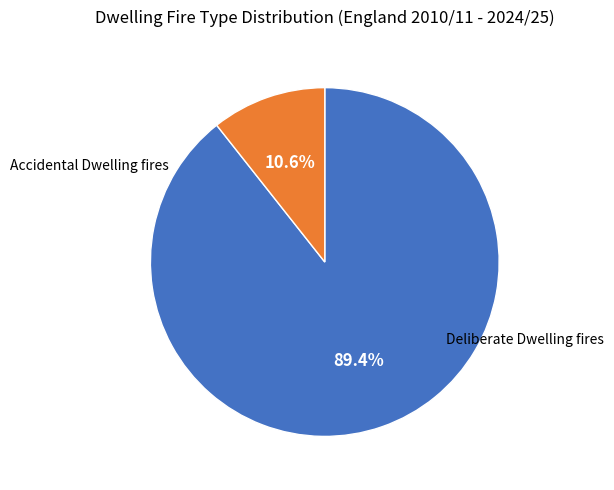

Is there a majority slice in this chart?

Yes